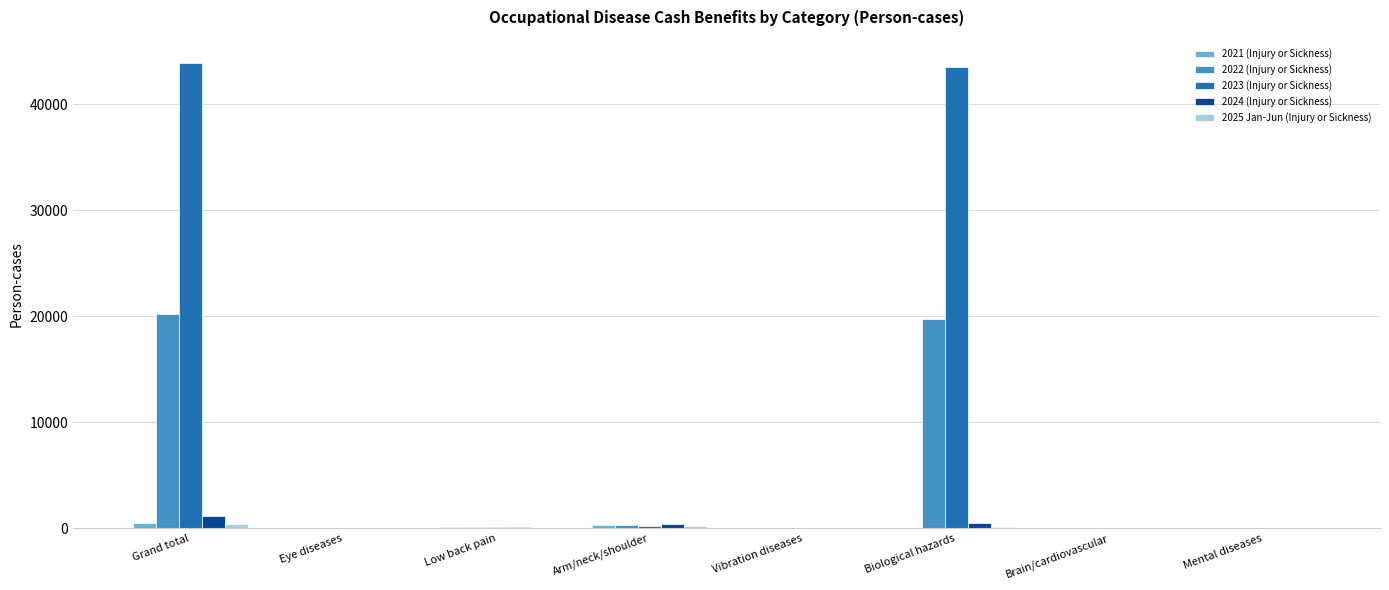

Count the number of data series in this chart.

5